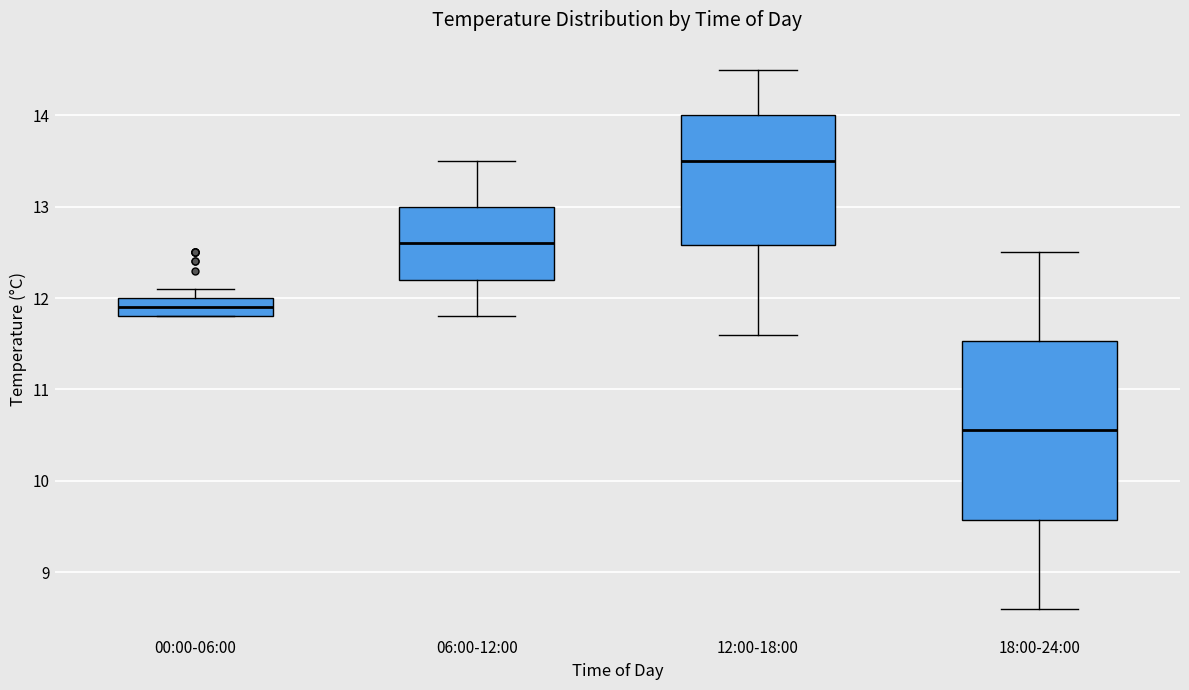

Where is the upper edge of the box for 00:00-06:00 on the y-axis? The values are not printed on the chart, so give them approximately, as read against the axis.

12.0